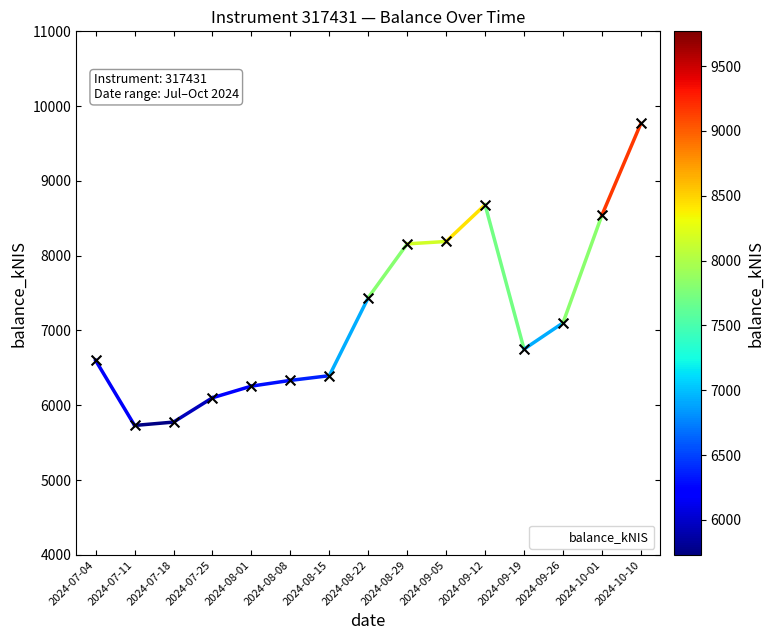

Approximately how many times larger is the value at 2024-07-04 compared to 2024-08-29?

0.8